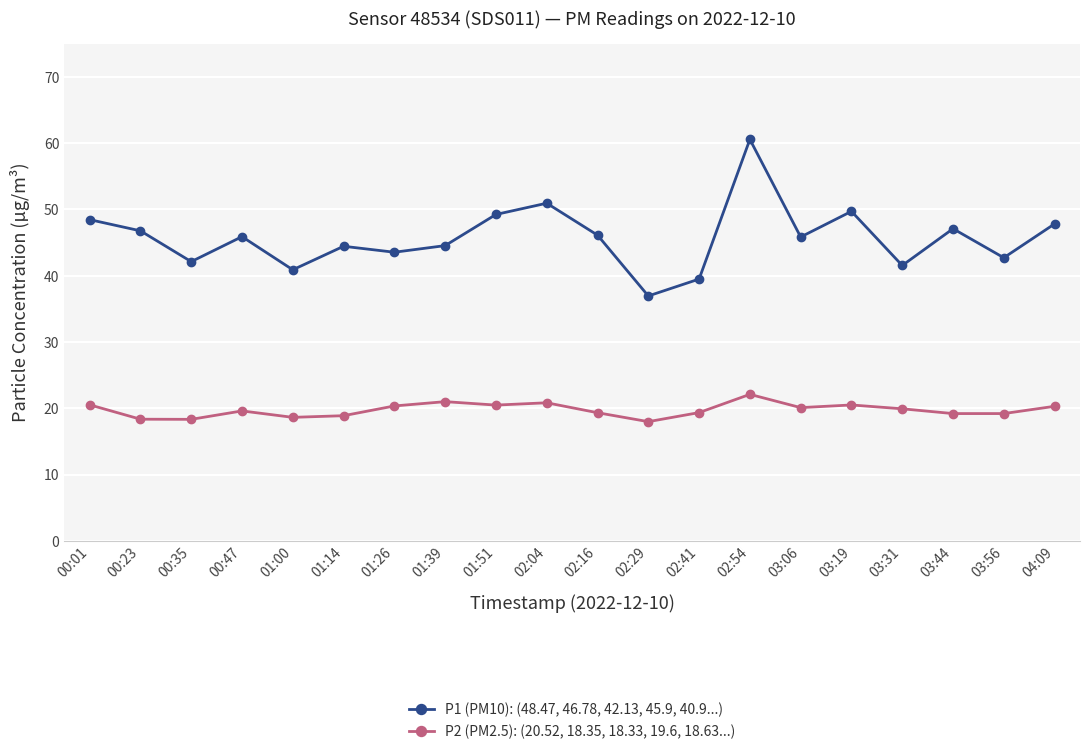

Which series changed the most between 01:26 and 04:09?

P1 (PM10): (48.47, 46.78, 42.13, 45.9, 40.9...)